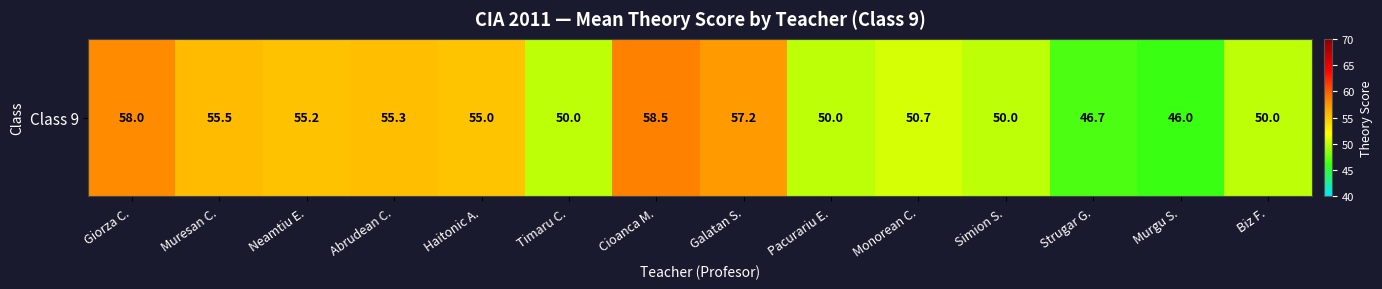

What is the sum of the values at Timaru C. and Pacurariu E.?

100.0